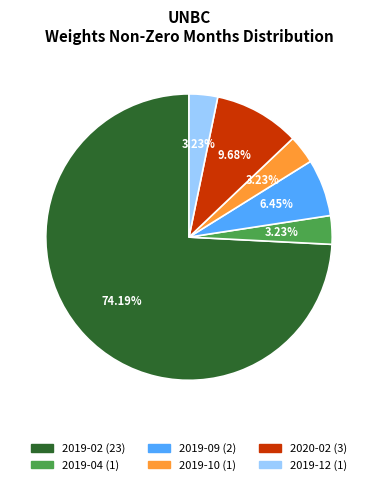

How many segments does this pie chart have?

6